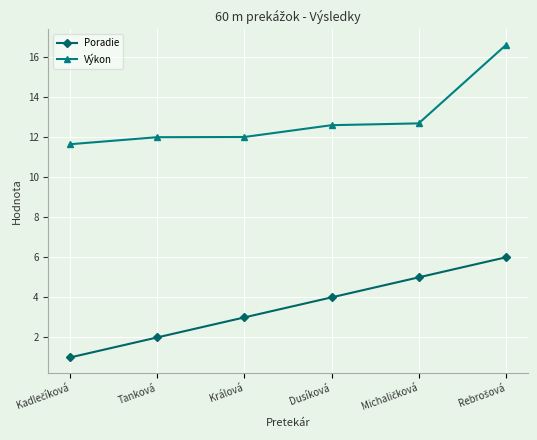

What is the value of the Poradie point at the 1st from the left?

1.0